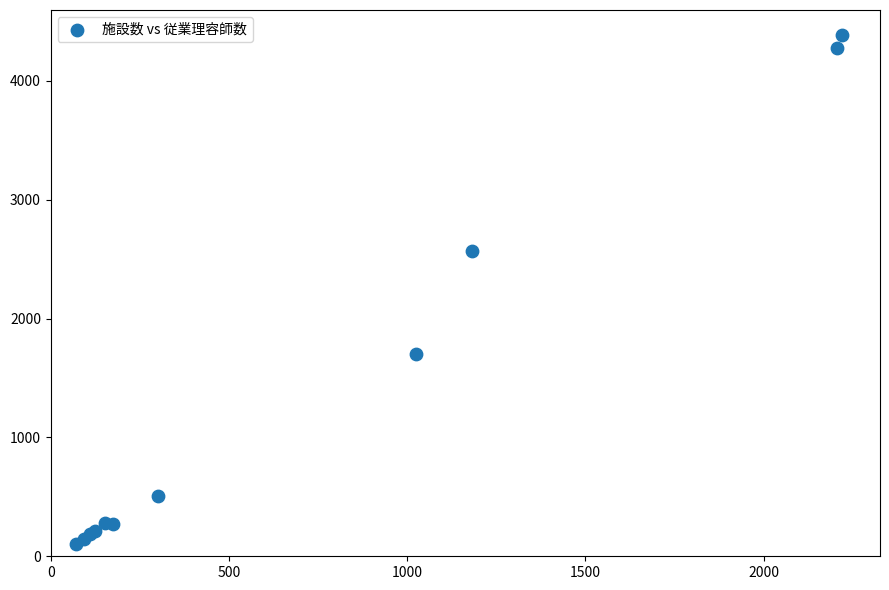

What Y value in the scatter plot is closest to 2244?

2567